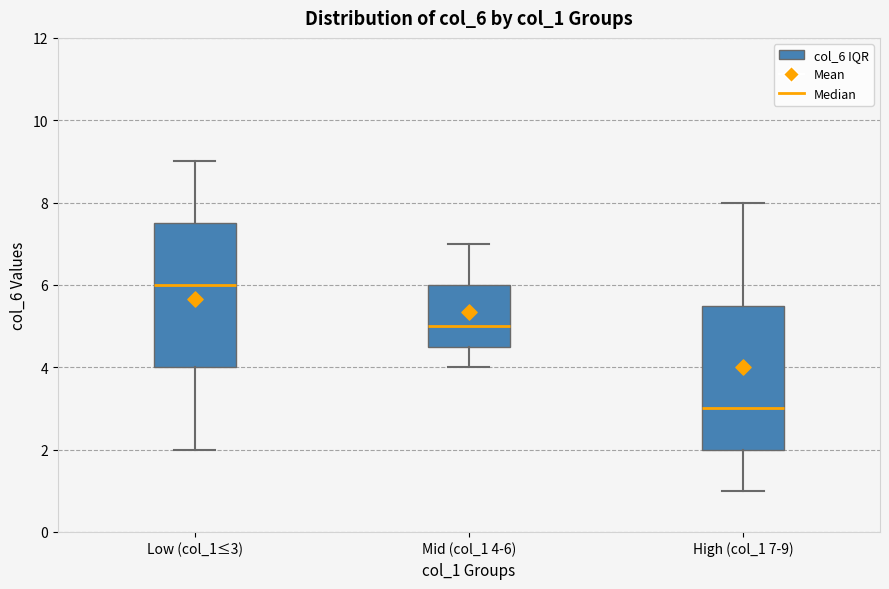

Reading left to right, transcribe this box plot: for each box, give where its median line is, the range the box spans, and where its two whiskers end, as read against the y-axis. The values are not printed on the chart, so give them approximately, as read against the axis.

Low (col_1≤3): median 6.0, box 4.0 to 7.6, whiskers 2.0 to 9.0
Mid (col_1 4-6): median 5.0, box 4.6 to 6.0, whiskers 4.0 to 7.0
High (col_1 7-9): median 3.0, box 2.0 to 5.6, whiskers 1.0 to 8.0